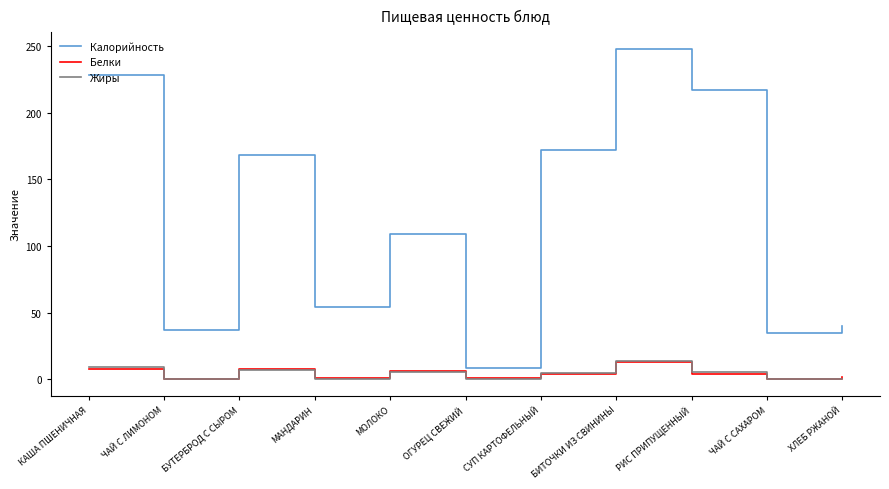

Where do Жиры and Белки first cross each other?

КАША ПШЕНИЧНАЯ and ЧАЙ С ЛИМОНОМ